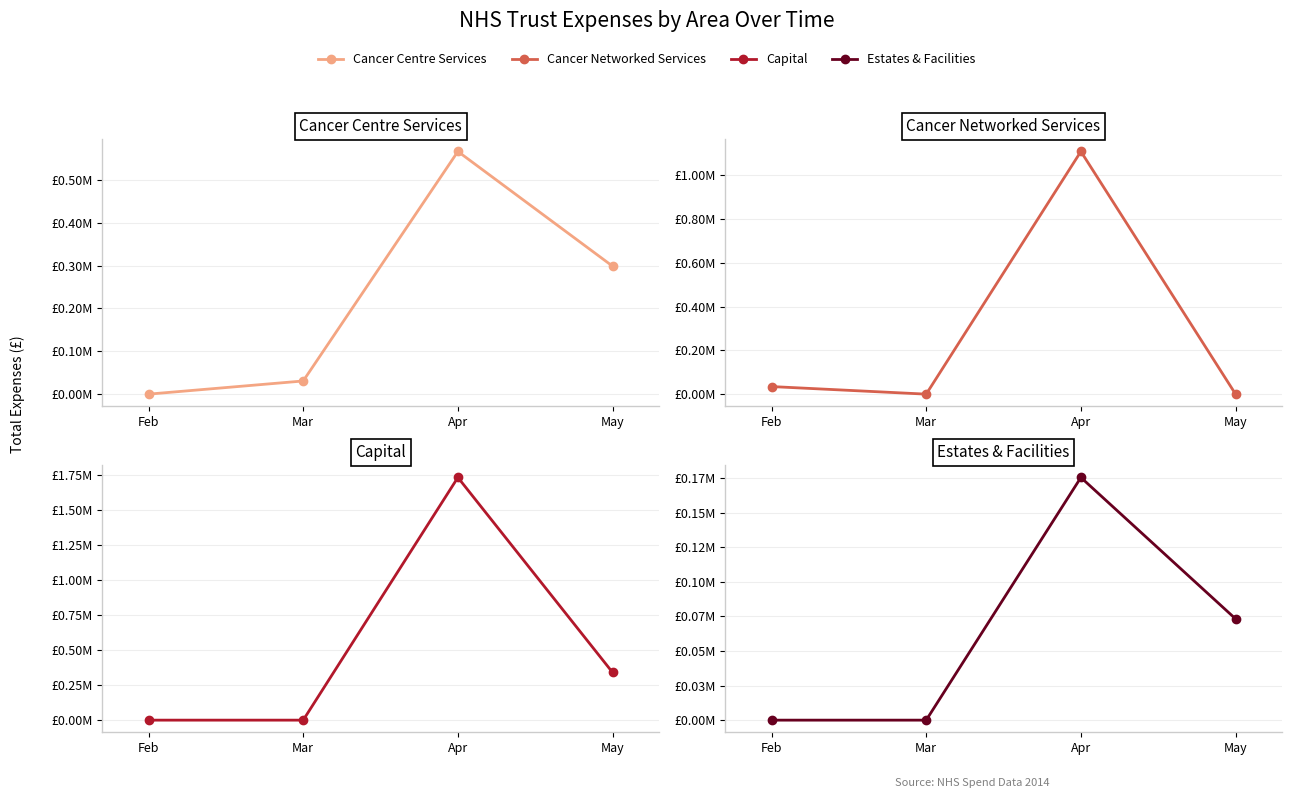

Is the value of Capital at Feb greater than the value of Cancer Networked Services at May?

No